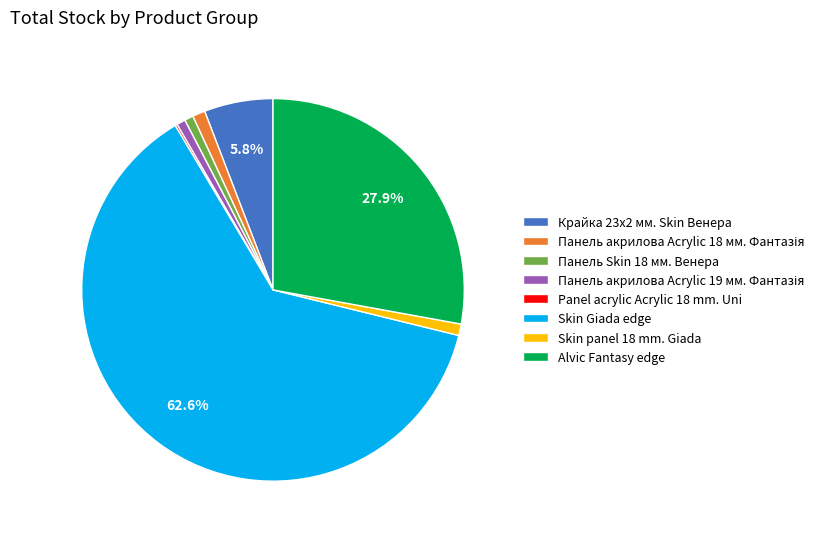

To the nearest percent, what portion does Панель Skin 18 мм. Венера represent?

1%